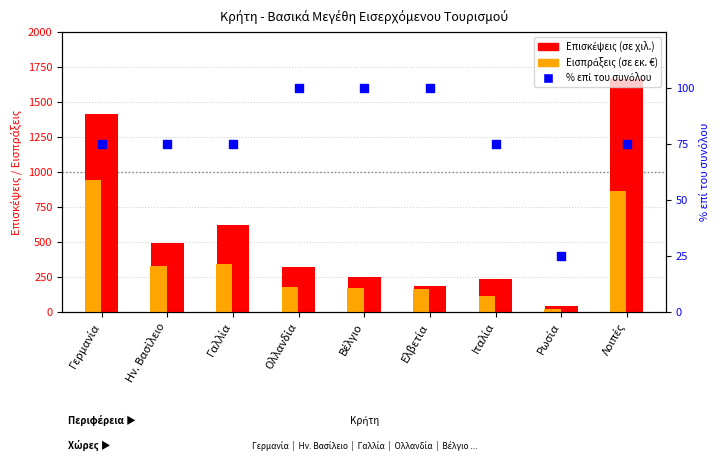

Which series reaches the maximum Y coordinate?

Επισκέψεις (σε χιλ.)